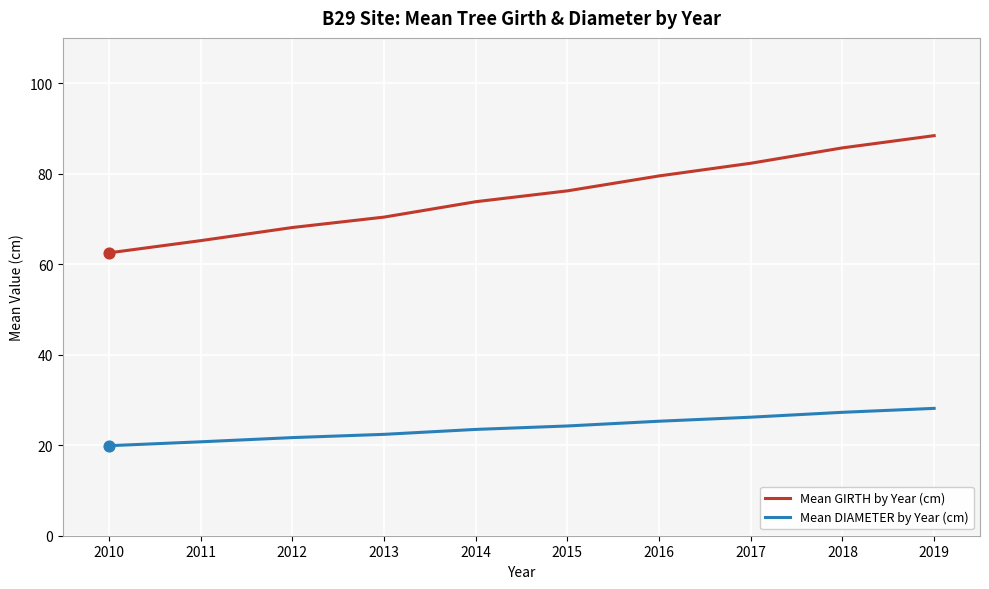

What are all the series names shown in the legend?

Mean GIRTH by Year (cm), Mean DIAMETER by Year (cm)